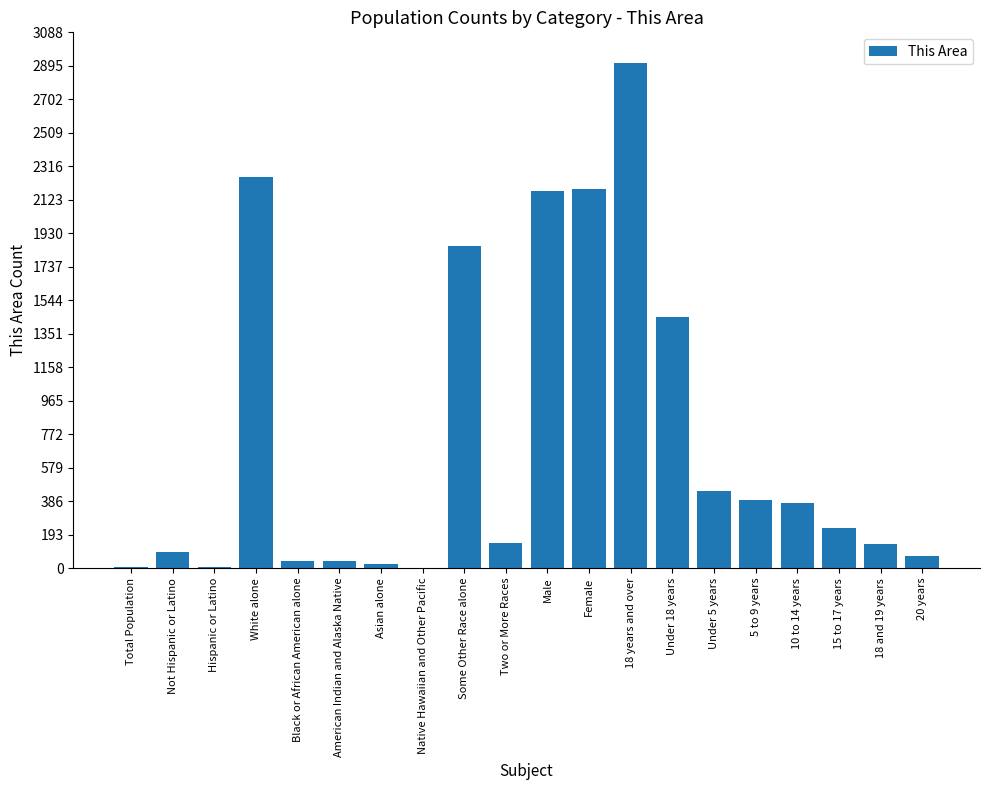

Are the bars horizontal?

No